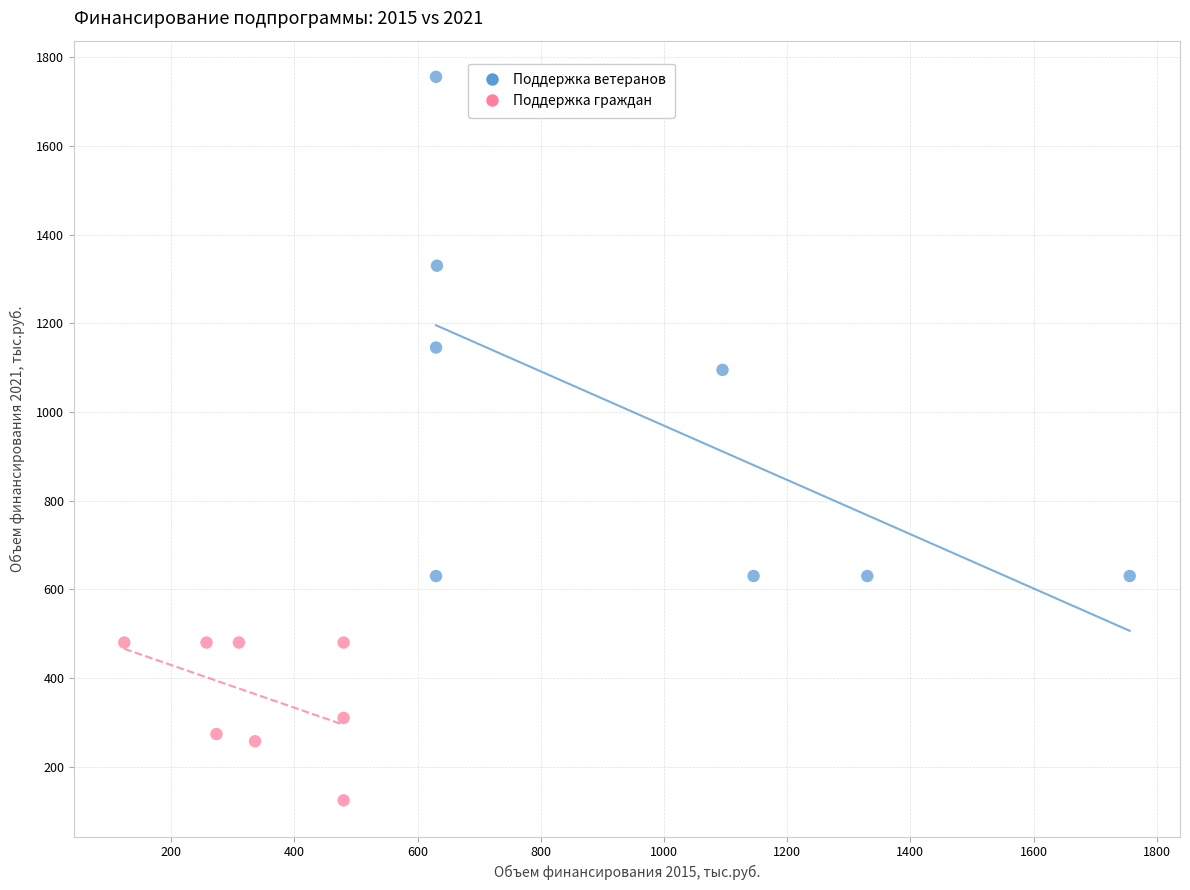

Which series reaches the maximum Y coordinate?

Поддержка ветеранов